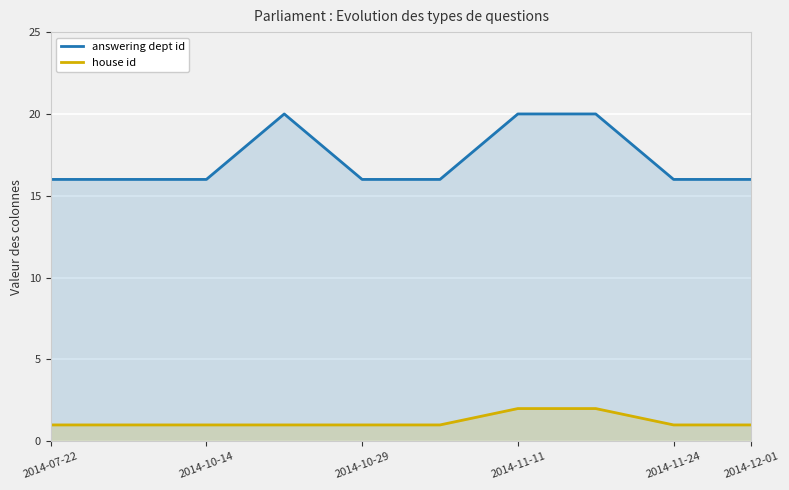

At how many categories does at least one series exceed 3?

10